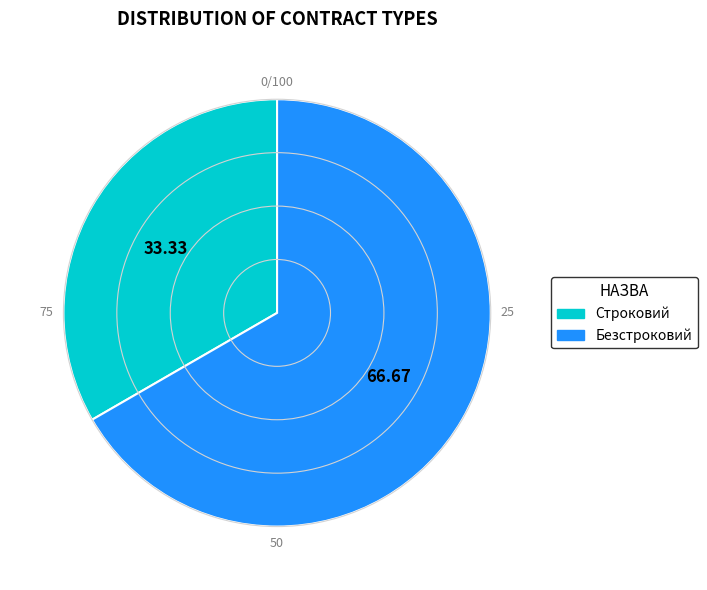

What is the ratio of the value at Строковий to the value at Безстроковий?

0.5